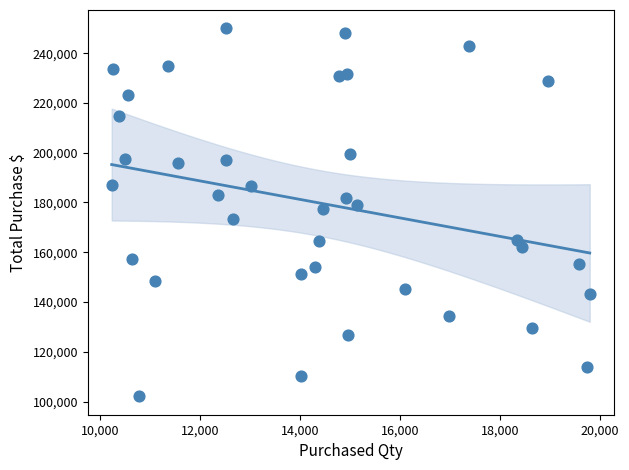

What is the range of Y values (max minus min)?

147818